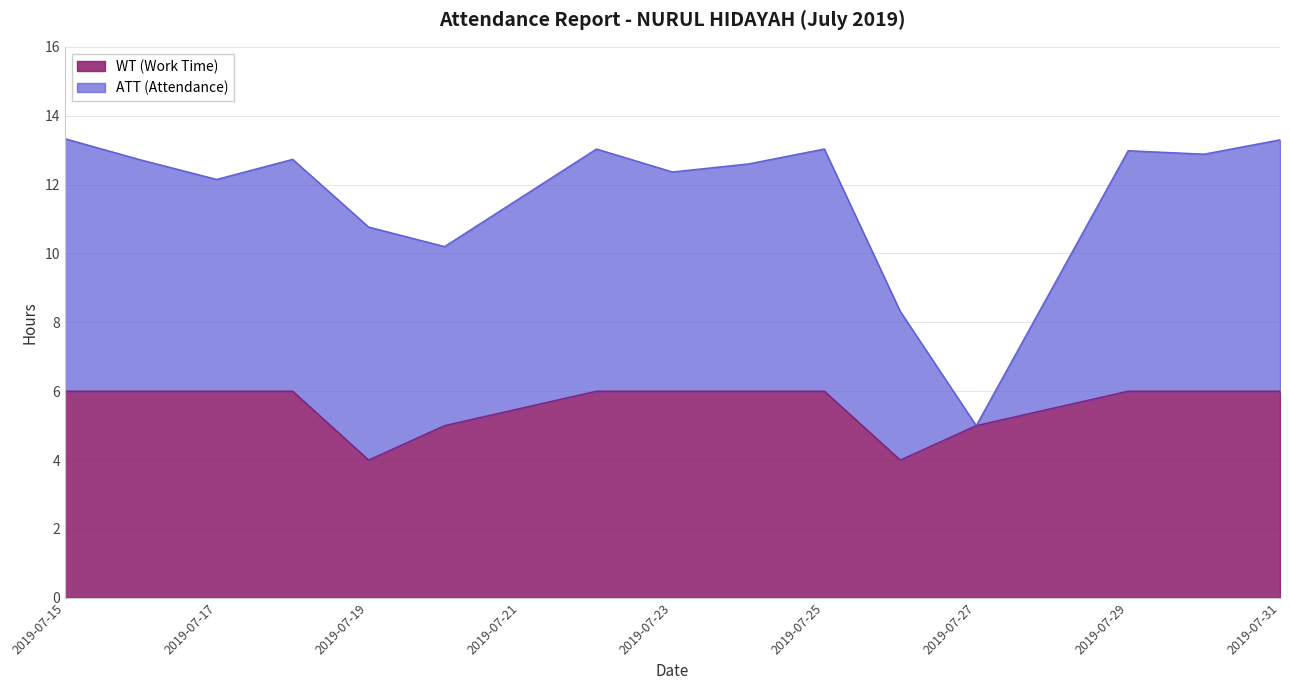

The value at 2019-07-29 is 6. True or false?

True